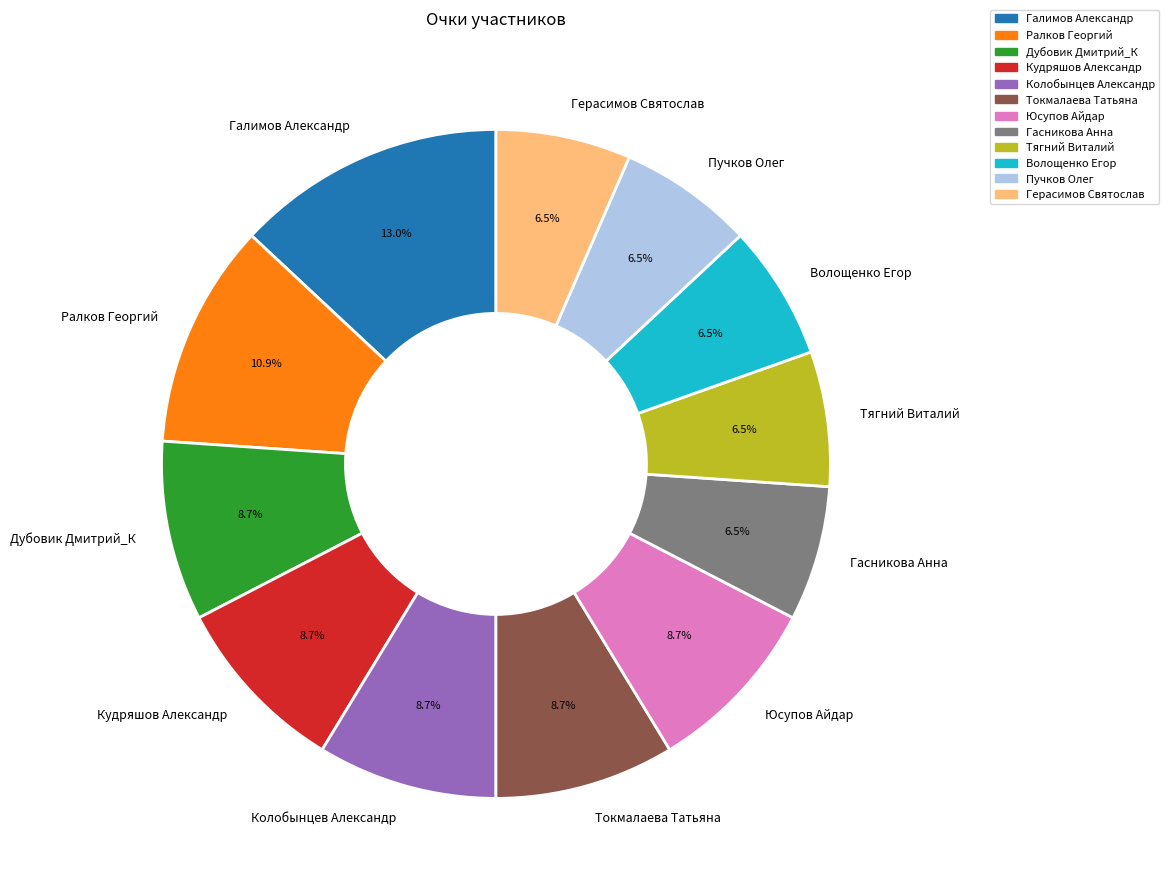

How much of the chart is everything except Пучков Олег?

93.5%